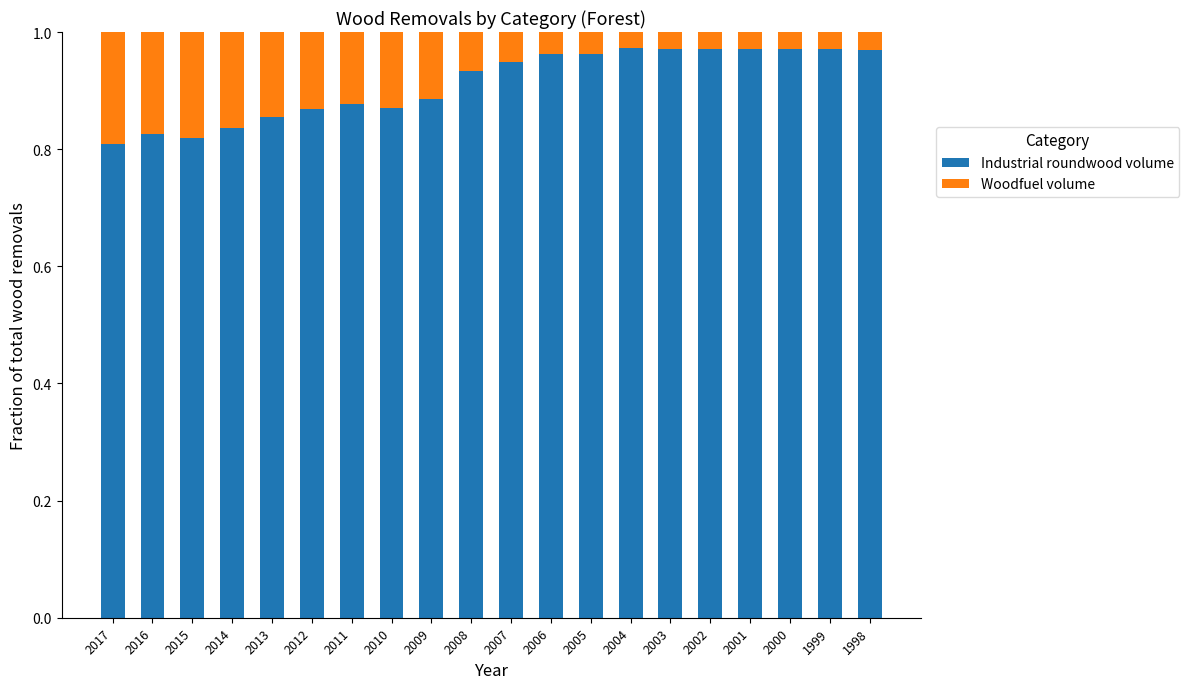

What are all the series names shown in the legend?

Industrial roundwood volume, Woodfuel volume